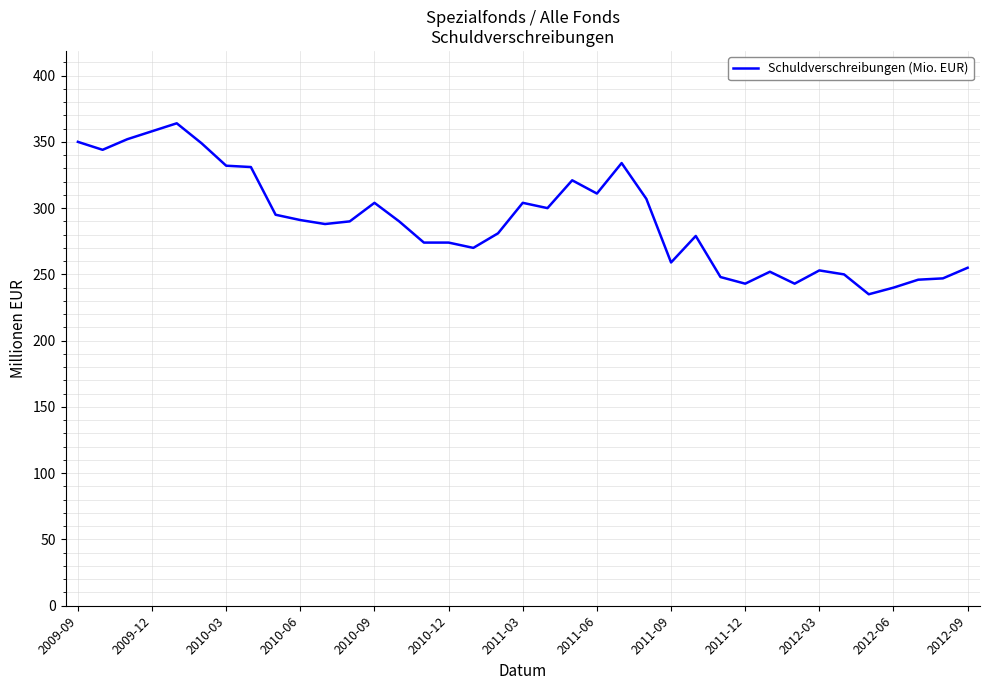

What is the maximum value shown in the chart?

364